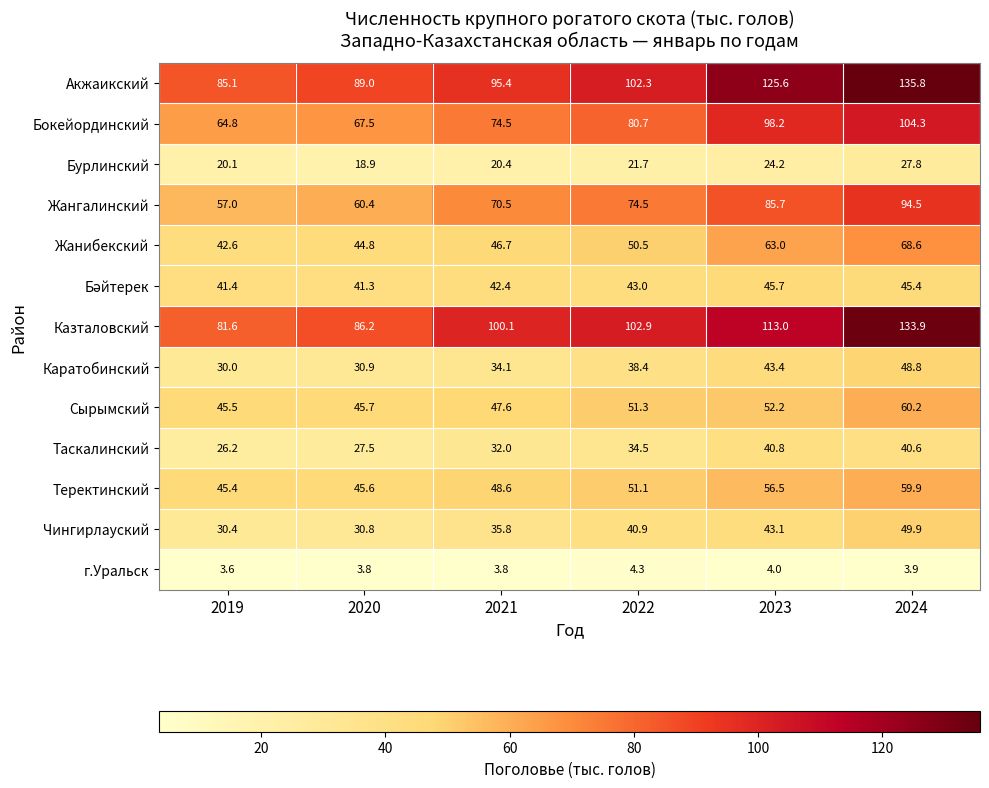

What is the smallest value displayed?

3.6